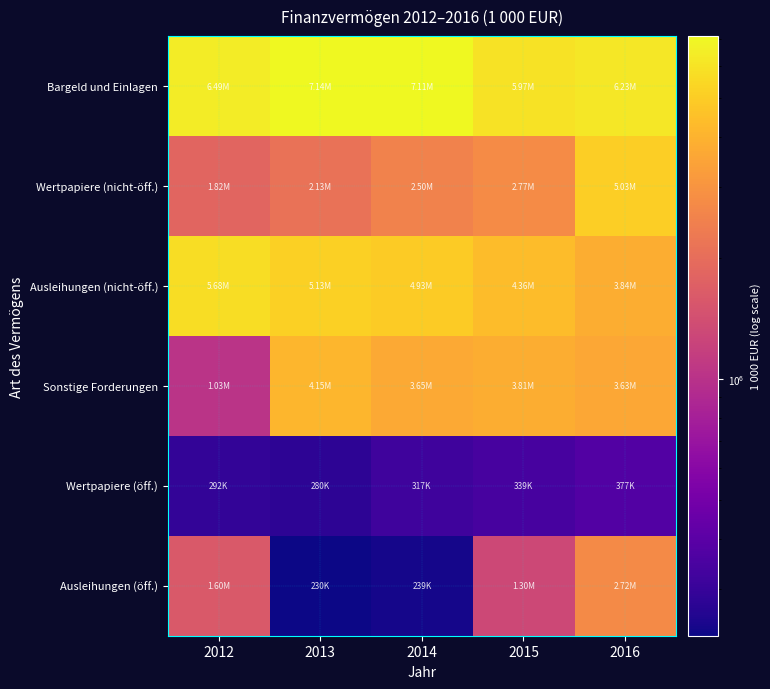

What is the total value across all series at 2014?

18760888.0